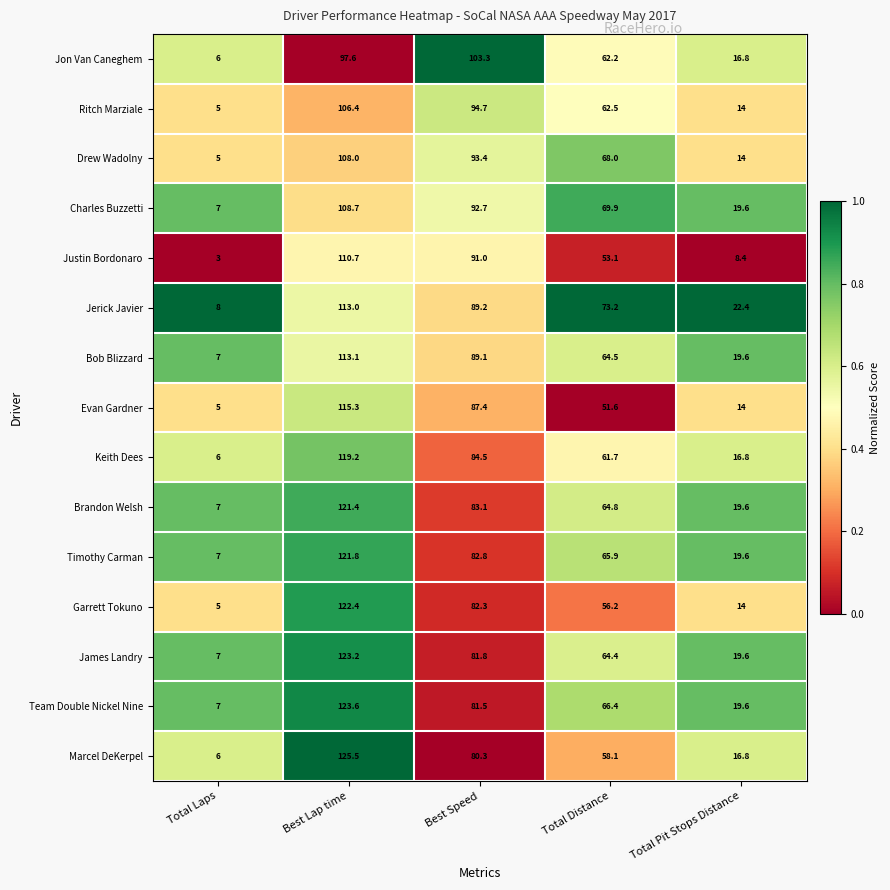

What is the highest value of the Bob Blizzard series?

113.1